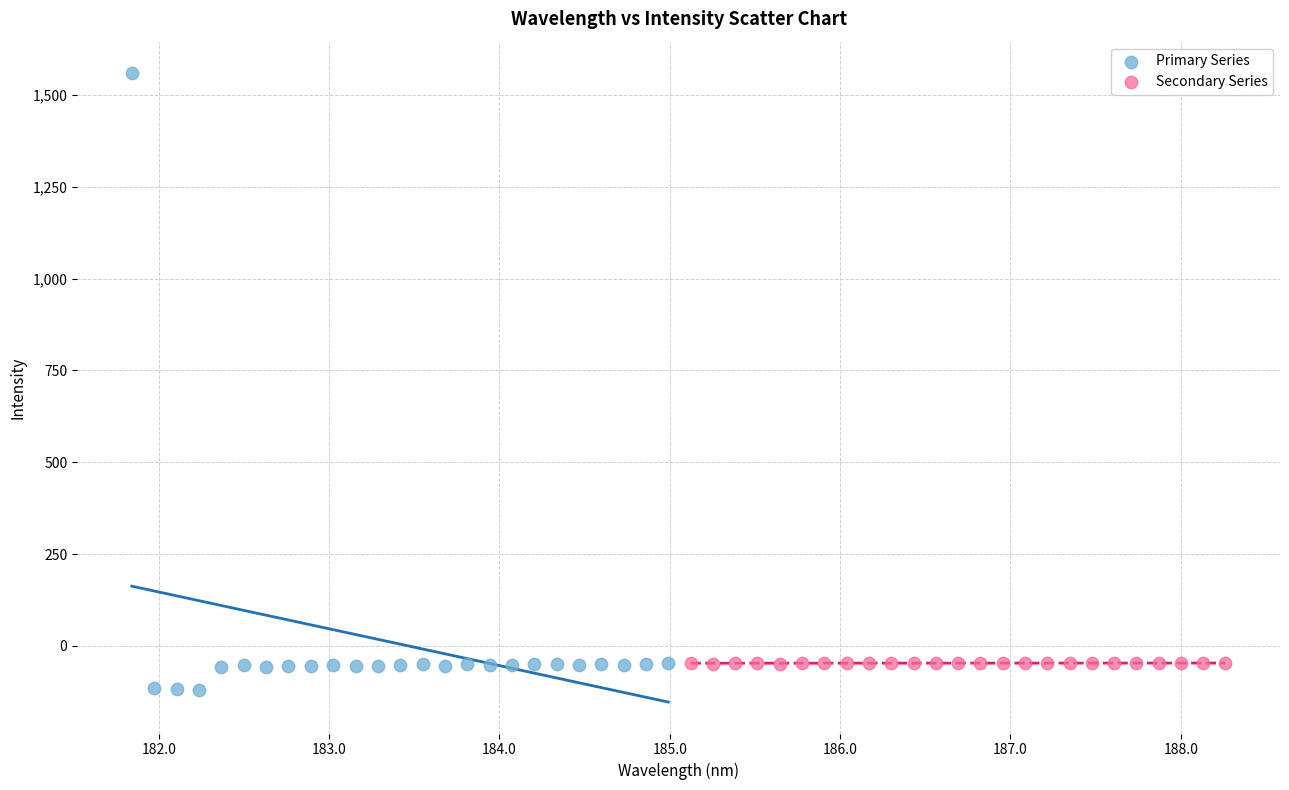

What are all the series names shown in the legend?

Primary Series, Secondary Series